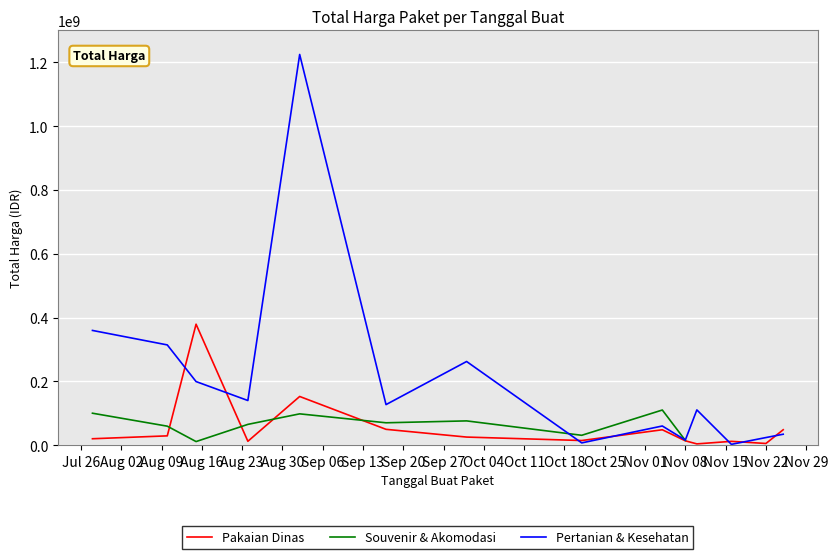

What is the highest value of the Pertanian & Kesehatan series?

1224682000